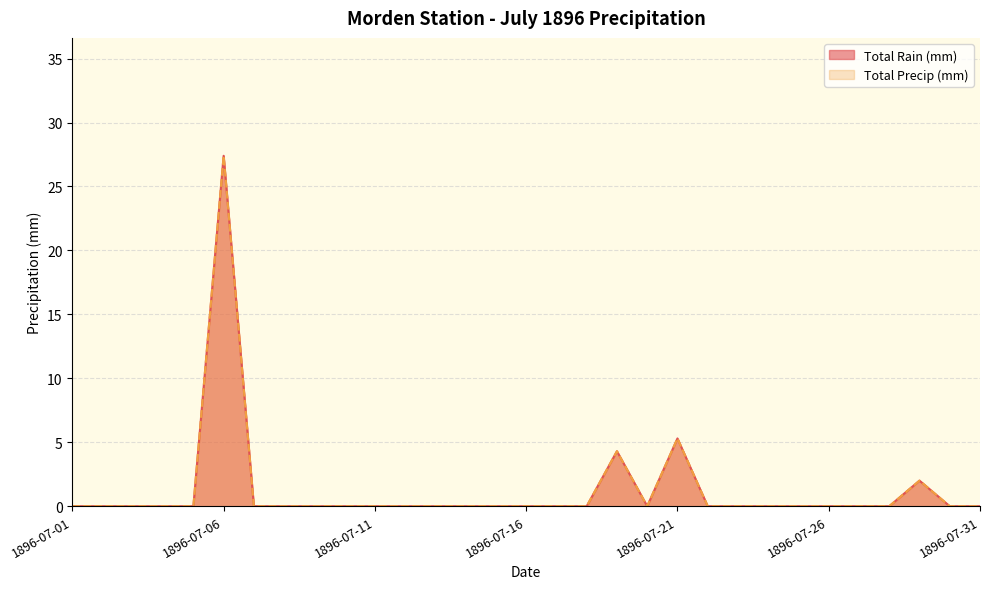

Reading right to left, list all the values displayed in this chart.

Total Rain (mm): 0.0	0.0	2.0	0.0	0.0	0.0	0.0	0.0	0.0	0.0	5.3	0.0	4.3	0.0	0.0	0.0	0.0	0.0	0.0	0.0	0.0	0.0	0.0	0.0	0.0	27.4	0.0	0.0	0.0	0.0	0.0
Total Precip (mm): 0.0	0.0	2.0	0.0	0.0	0.0	0.0	0.0	0.0	0.0	5.3	0.0	4.3	0.0	0.0	0.0	0.0	0.0	0.0	0.0	0.0	0.0	0.0	0.0	0.0	27.4	0.0	0.0	0.0	0.0	0.0